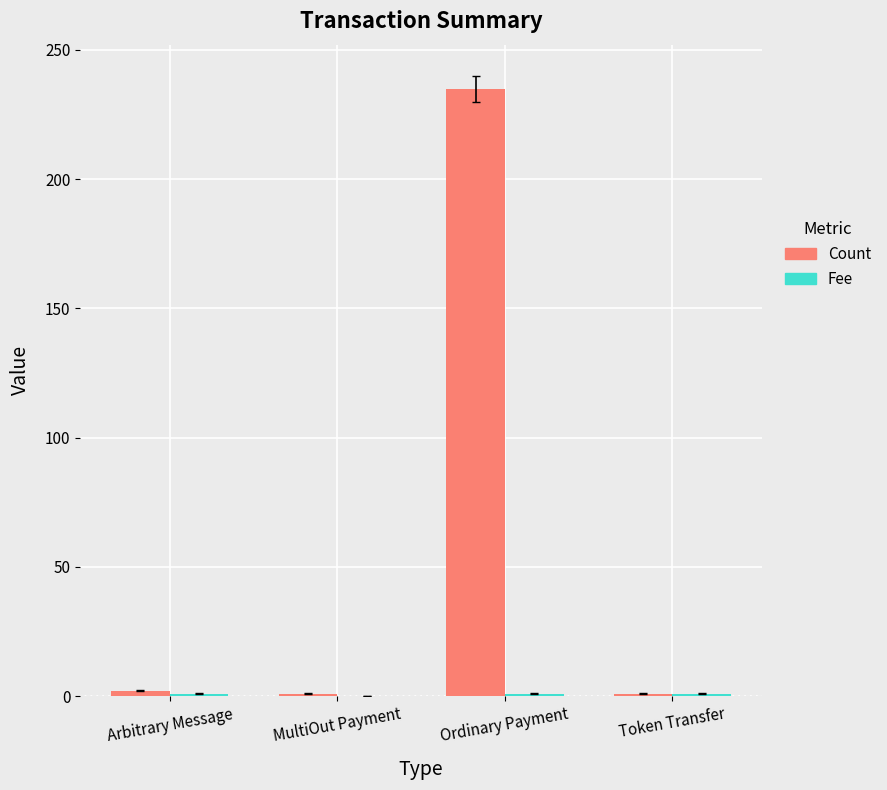

What is the sum of all Count values?

239.0